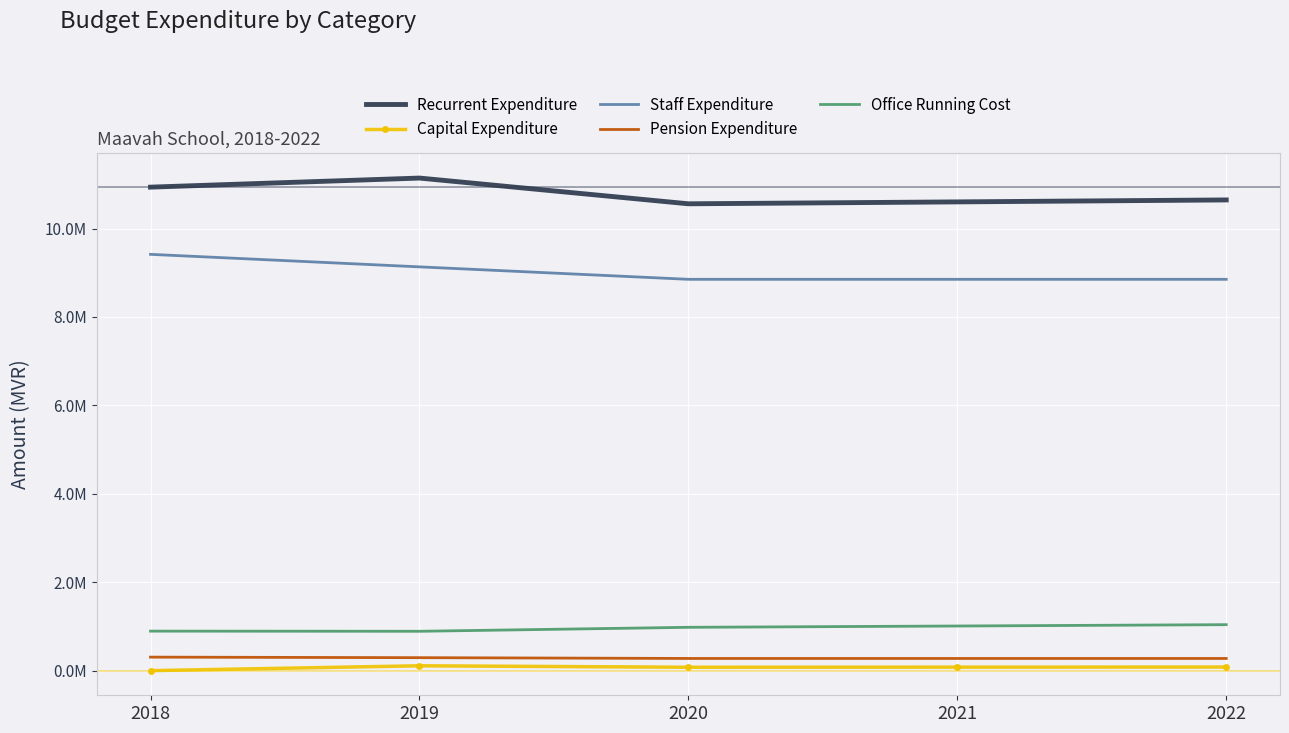

Which series has the widest spread of values?

Recurrent Expenditure